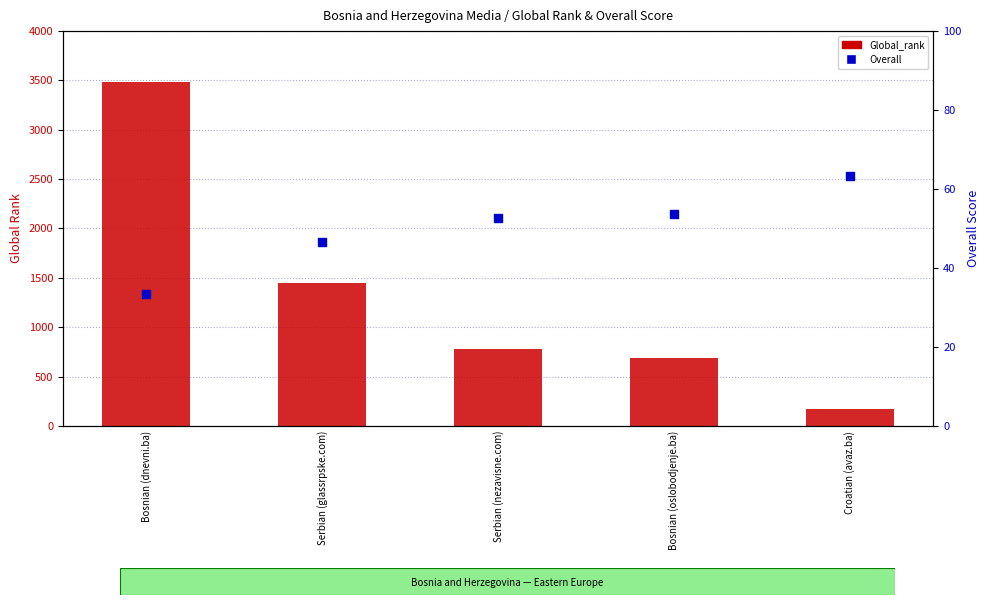

Is the value of Global_rank at Bosnian (oslobodjenje.ba) greater than the value of Overall at Serbian (nezavisne.com)?

Yes